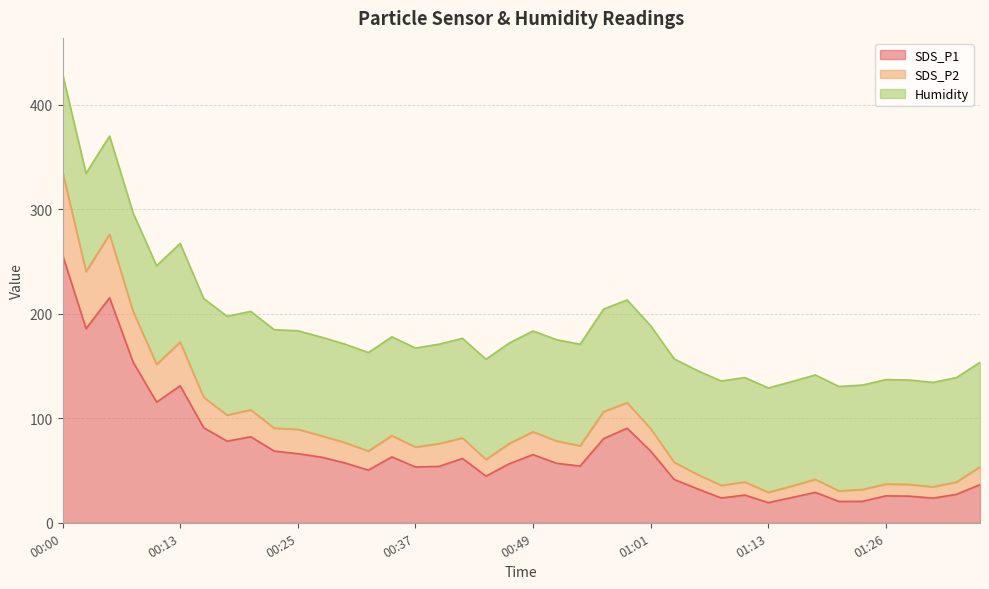

What is the minimum value for SDS_P1?

19.3